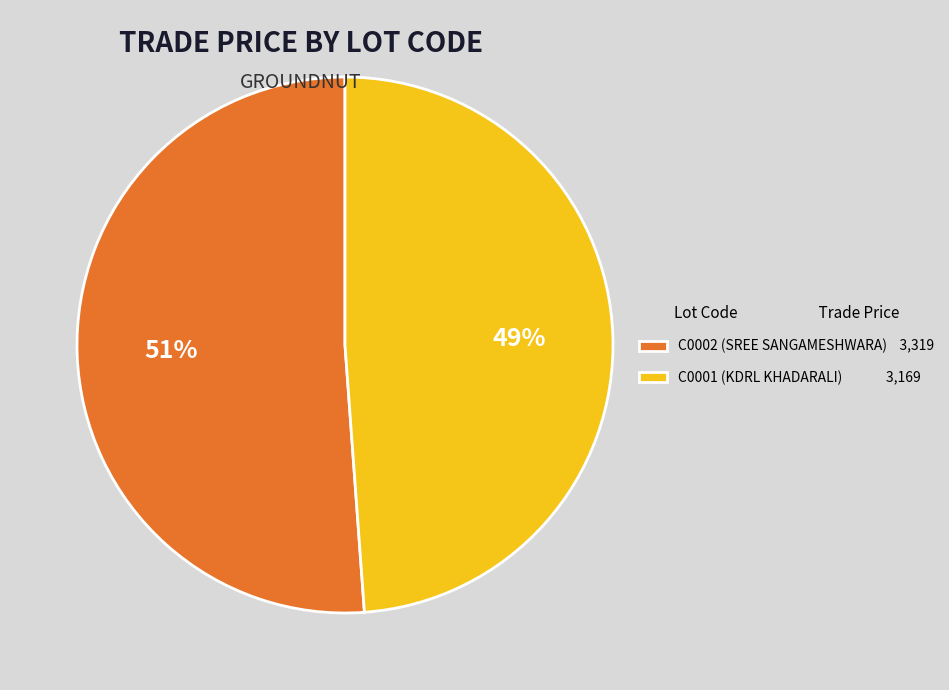

Which has a higher value, C0001 (KDRL KHADARALI) 3,169 or C0002 (SREE SANGAMESHWARA) 3,319?

C0002 (SREE SANGAMESHWARA) 3,319